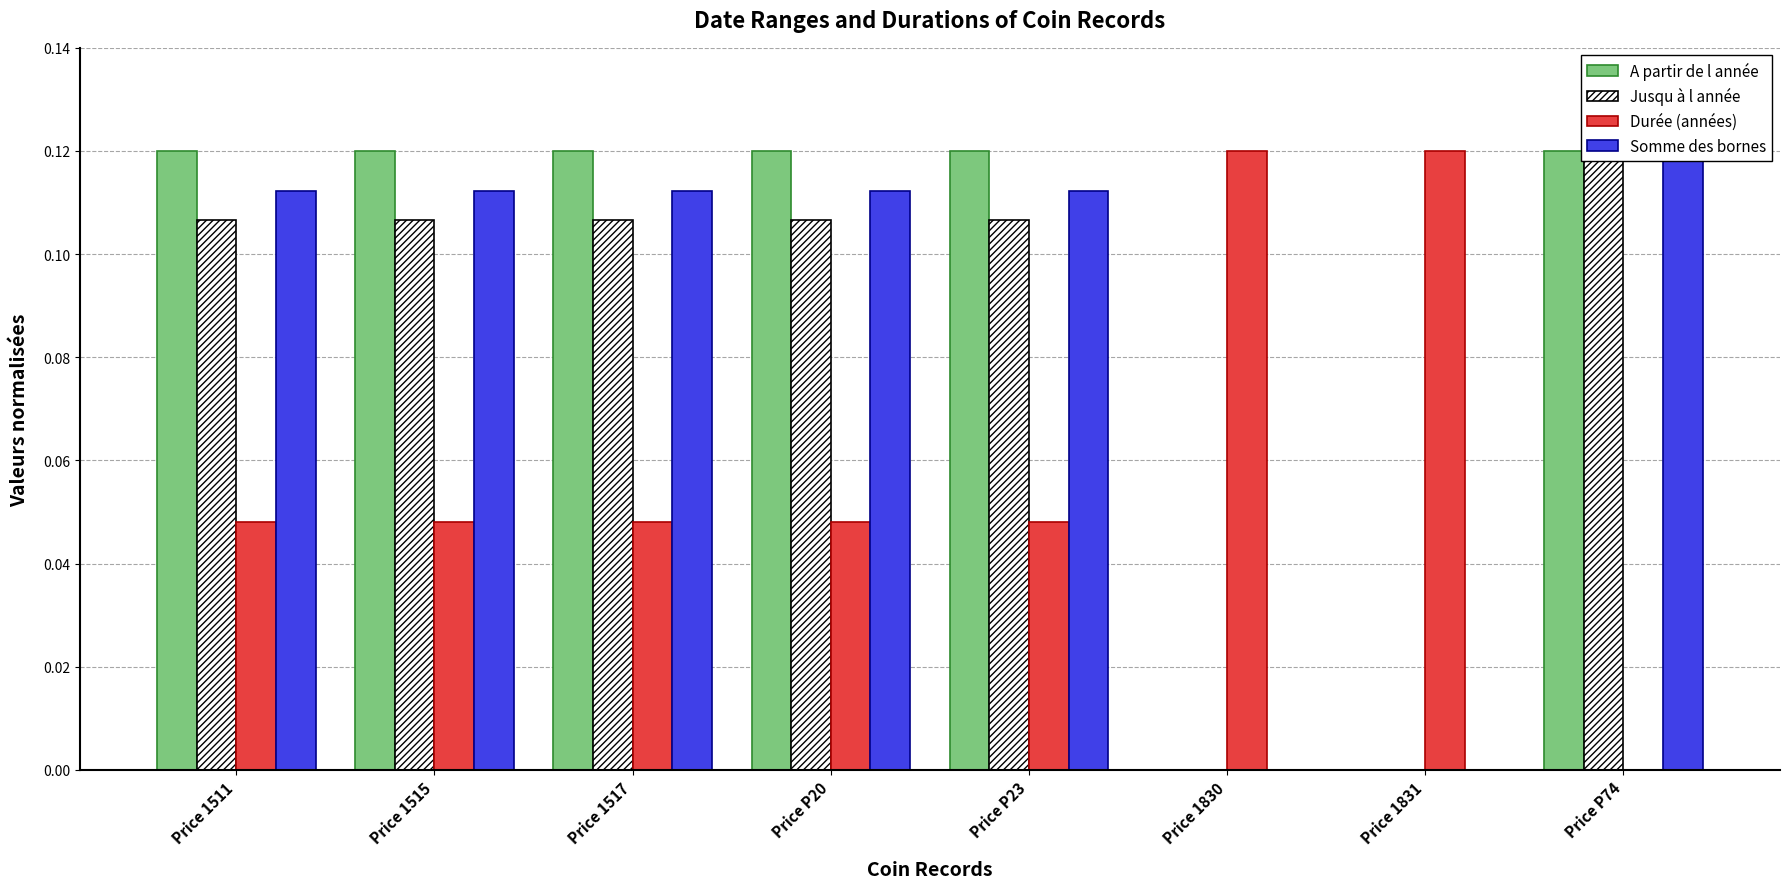

Is it true that A partir de l année equals 0.1 at Price 1830?

False